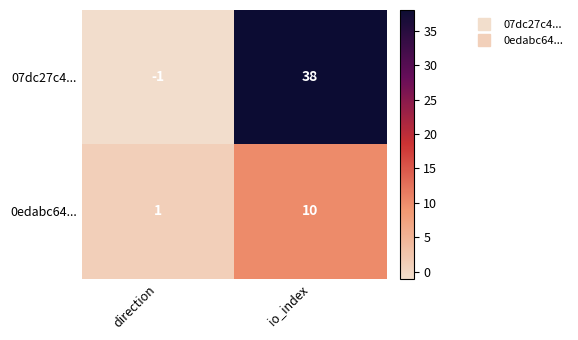

Which series has the largest range (max minus min)?

07dc27c4...